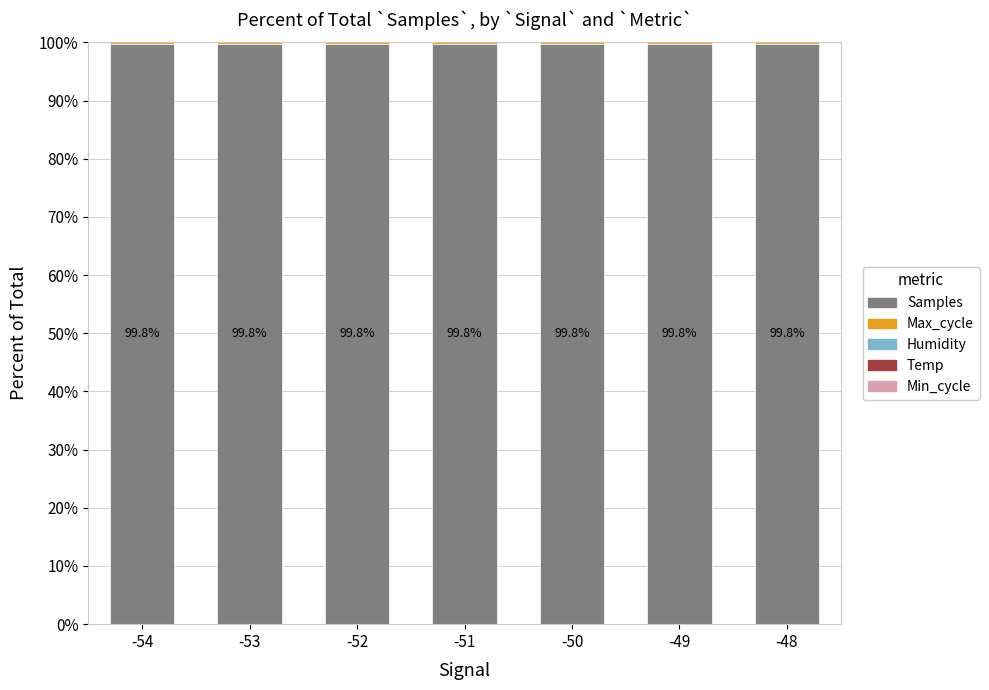

What is the highest value of the Samples series?

99.8